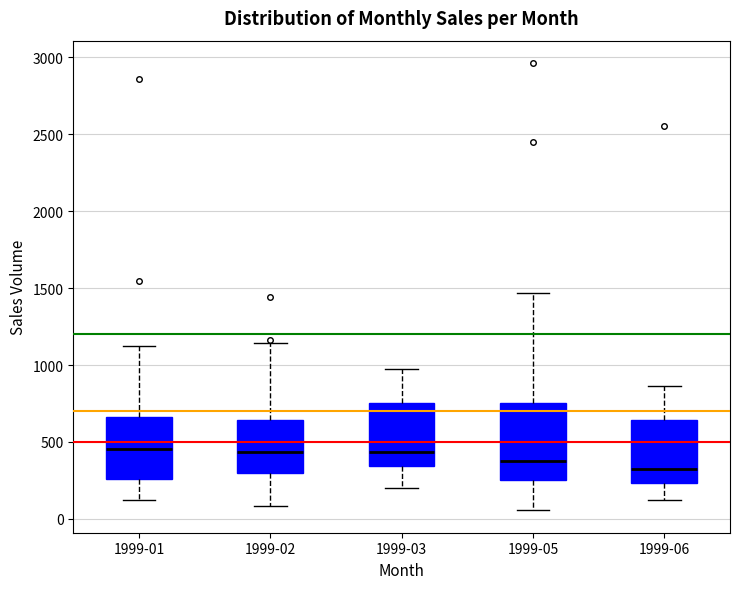

Reading left to right, transcribe this box plot: for each box, give where its median line is, the range the box spans, and where its two whiskers end, as read against the y-axis. The values are not printed on the chart, so give them approximately, as read against the axis.

1999-01: median 450, box 250 to 650, whiskers 150 to 1100
1999-02: median 450, box 300 to 650, whiskers 100 to 1150
1999-03: median 450, box 350 to 750, whiskers 200 to 1000
1999-05: median 400, box 250 to 750, whiskers 50 to 1450
1999-06: median 350, box 250 to 650, whiskers 100 to 850